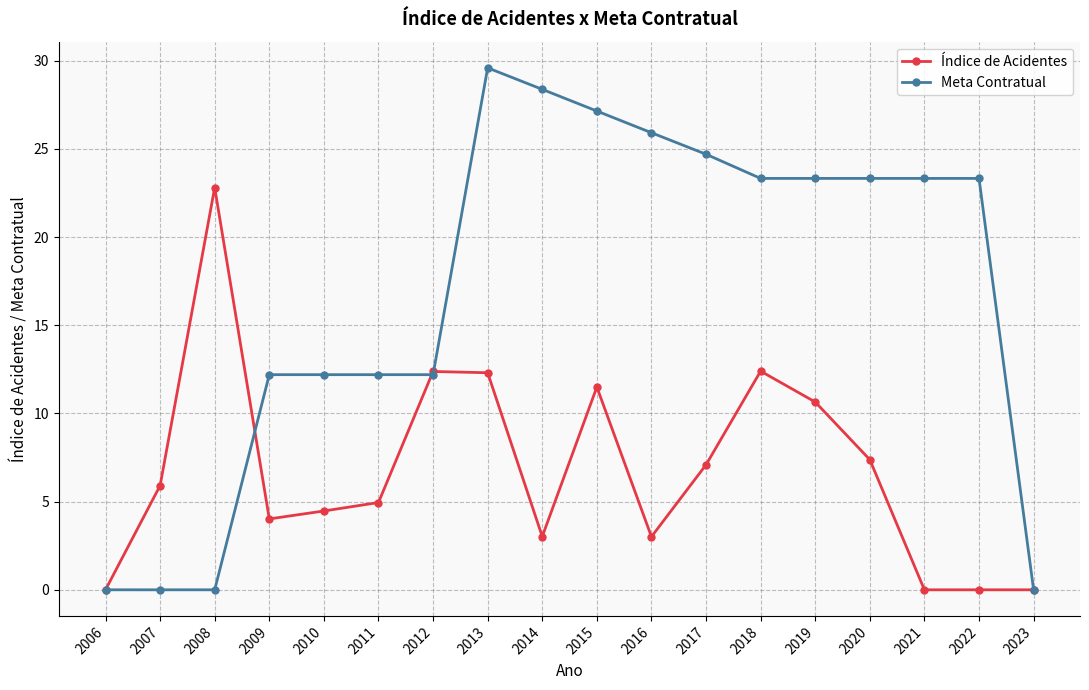

At how many categories does at least one series exceed 22?

11